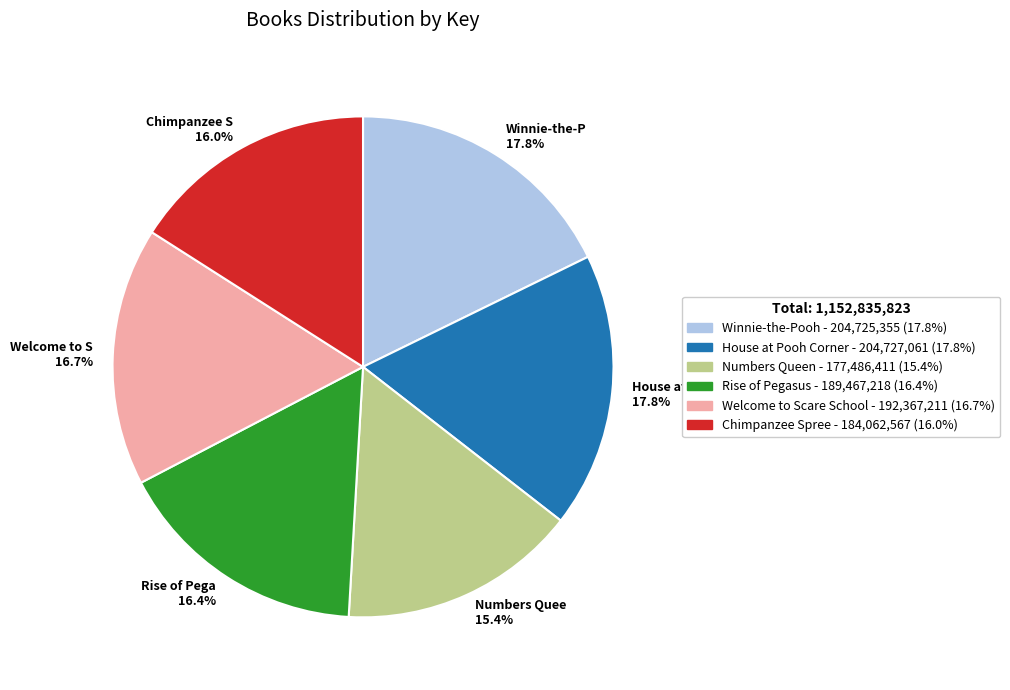

Which category has the smallest portion of the pie?

Numbers Quee 15.4%